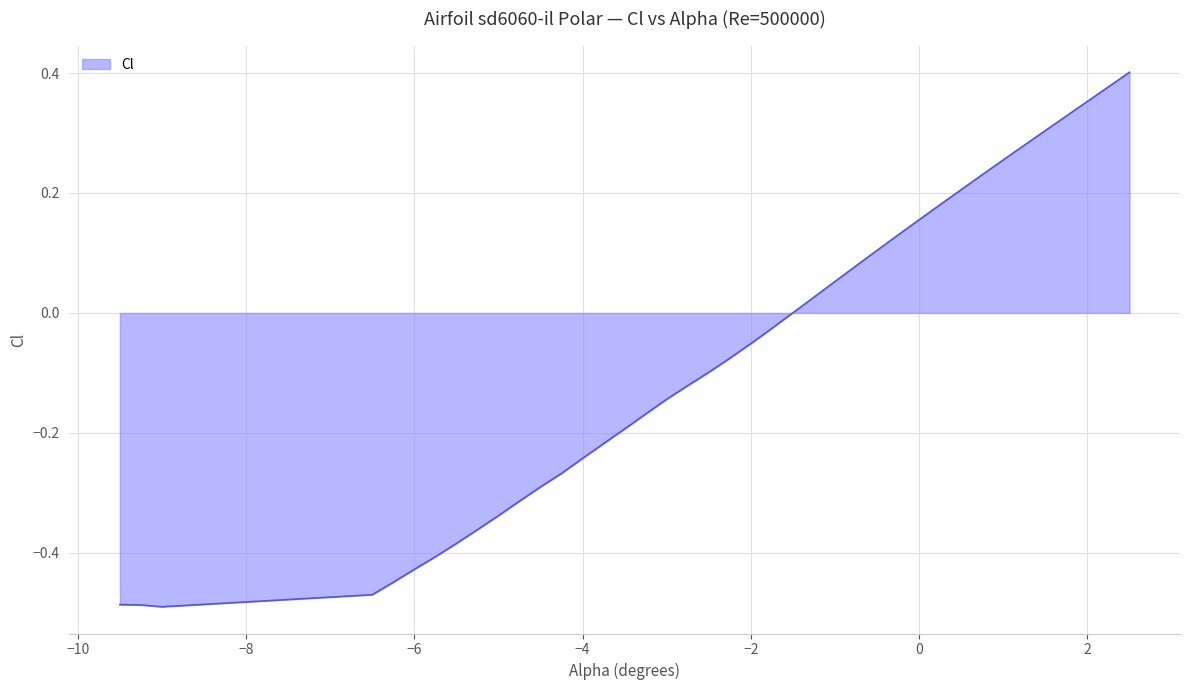

What is the difference between the maximum and minimum values?

0.9